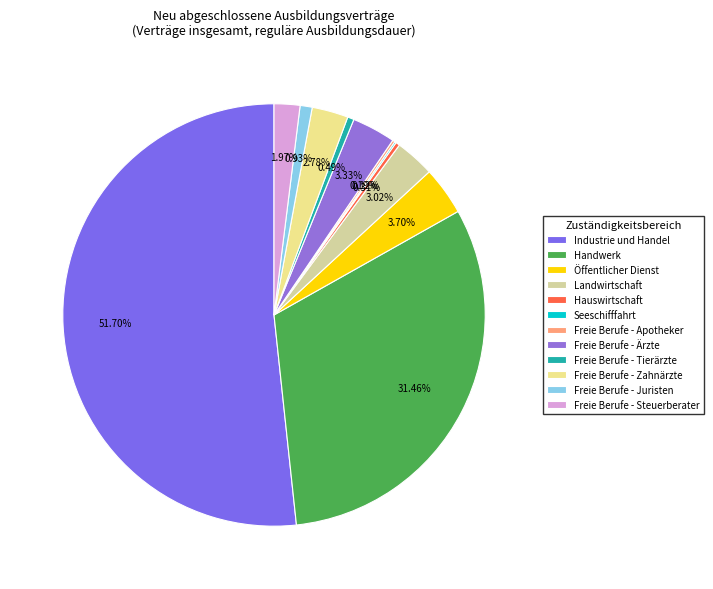

Which has a higher value, Hauswirtschaft or Freie Berufe - Zahnärzte?

Freie Berufe - Zahnärzte